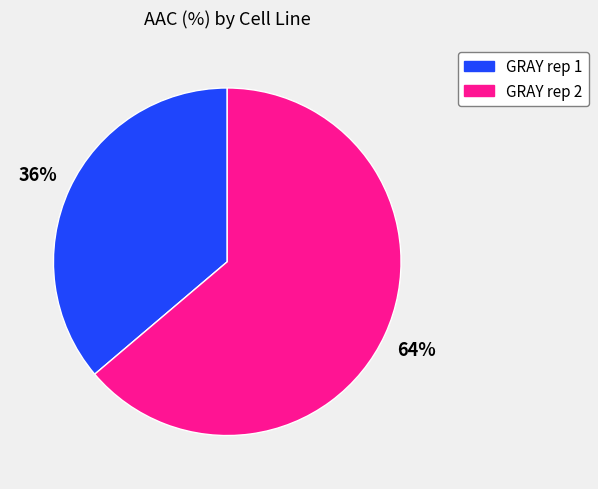

Which has a higher value, GRAY rep 1 or GRAY rep 2?

GRAY rep 2